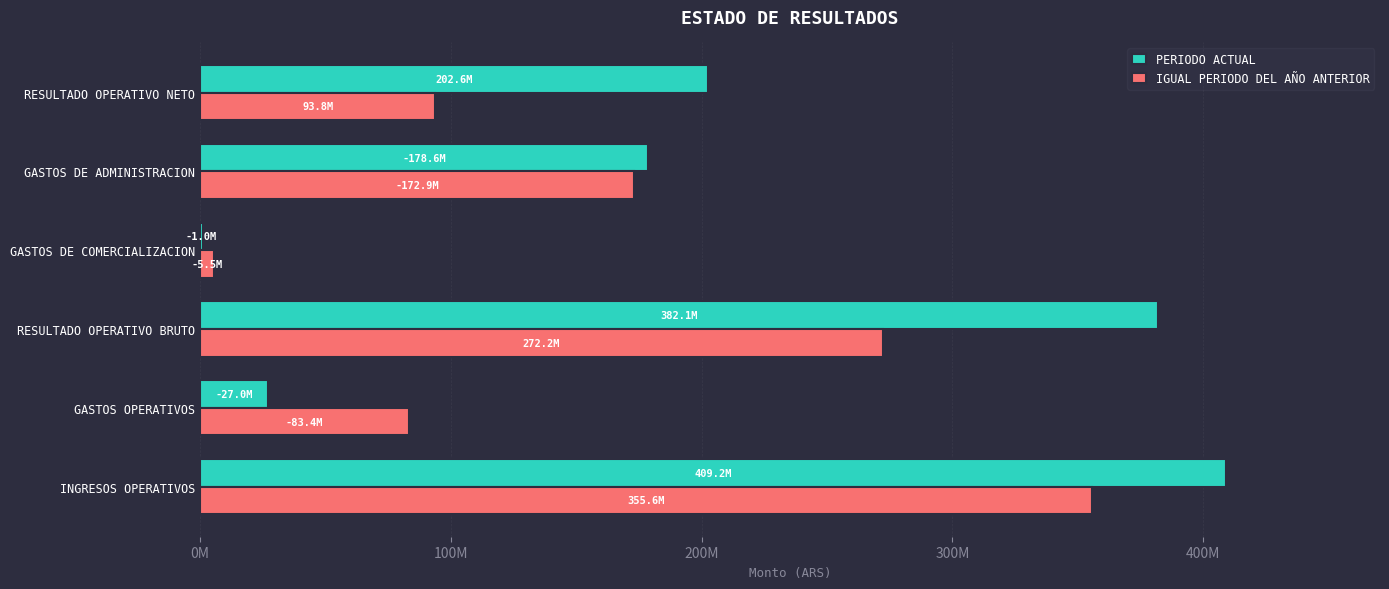

What are all the series names shown in the legend?

PERIODO ACTUAL, IGUAL PERIODO DEL AÑO ANTERIOR